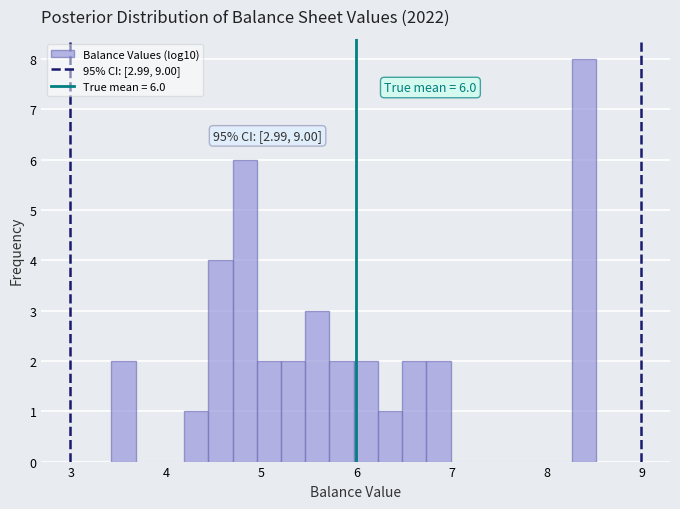

Read against the x-axis, roughly where is the centre of the tallest bar?

8.4